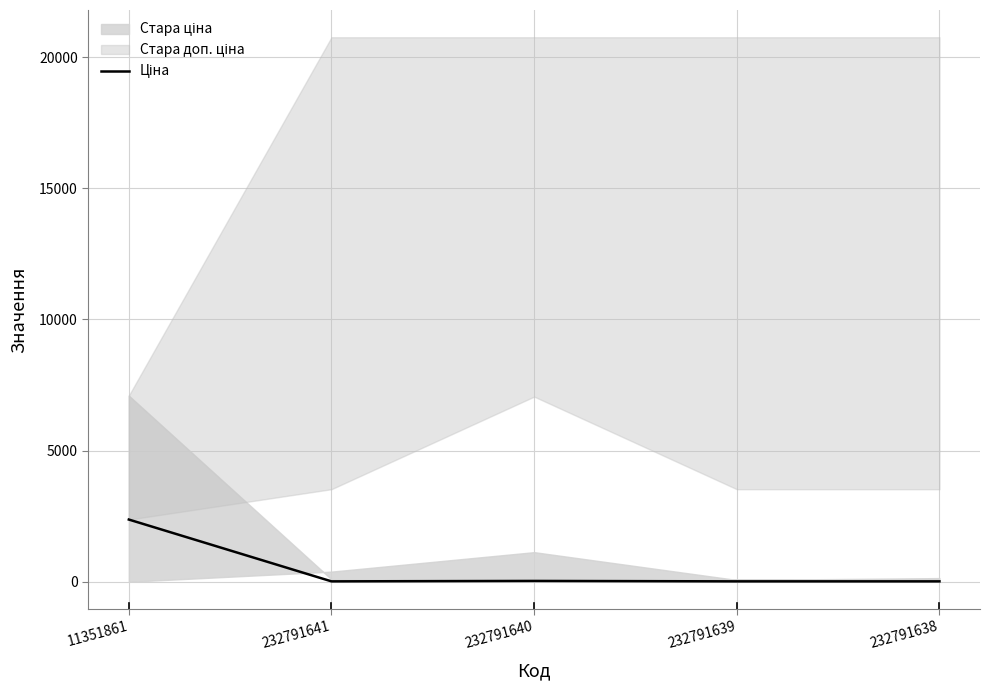

True or false: the data shows 15.7 at 232791638.

True